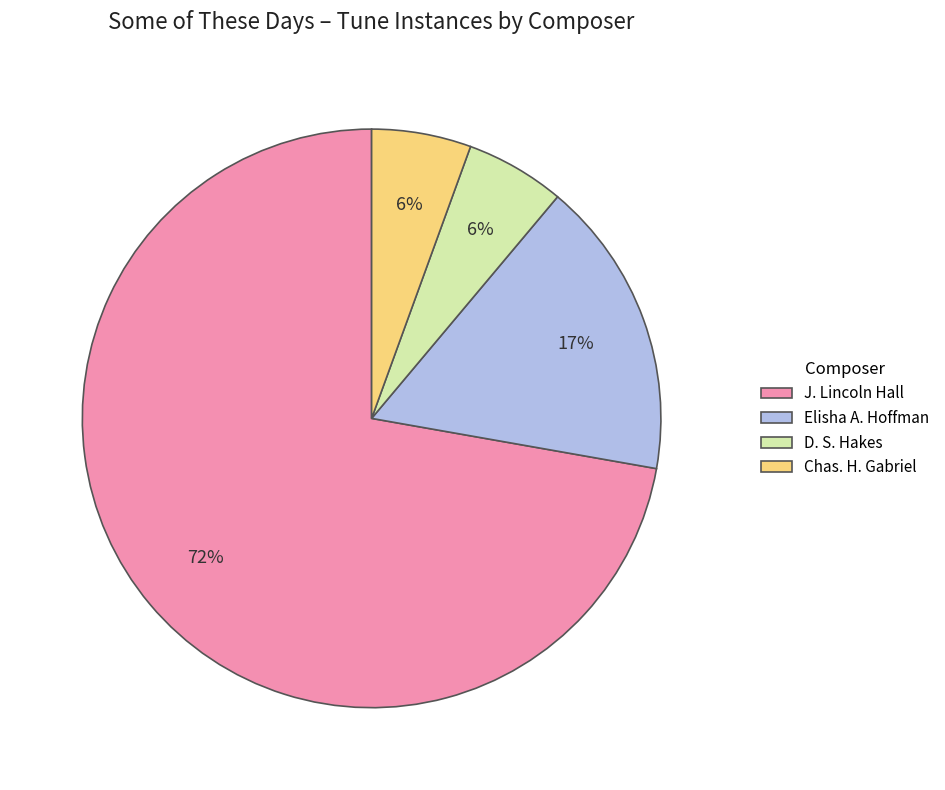

To the nearest percent, what percentage of the pie is Elisha A. Hoffman?

17%